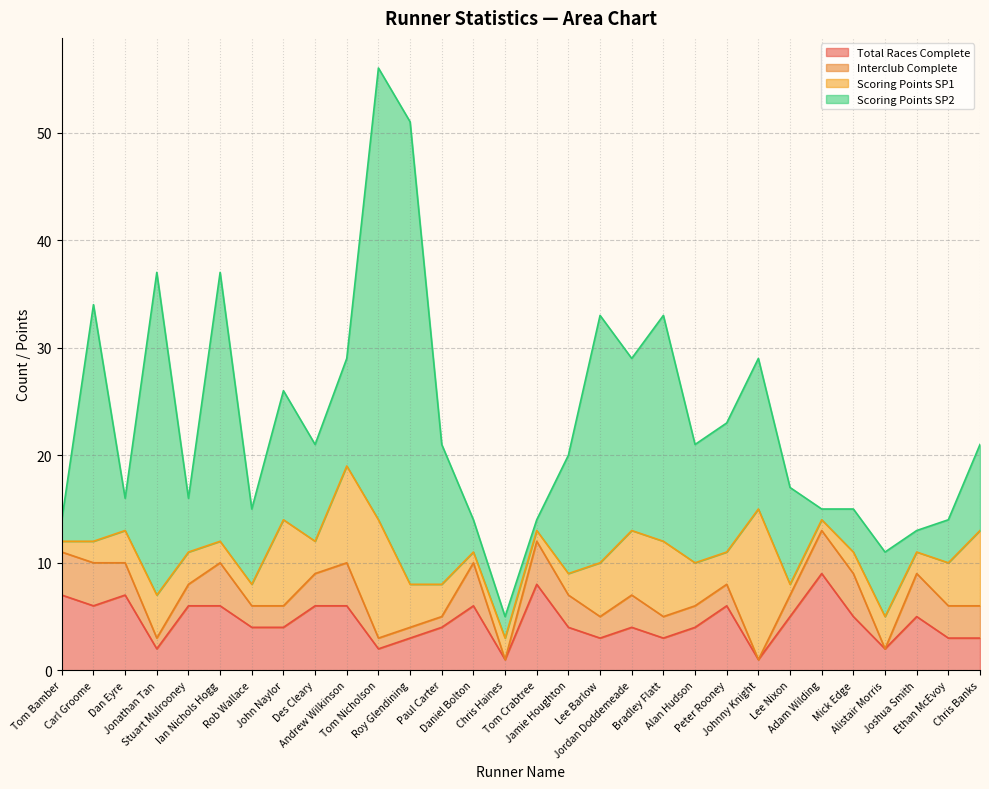

At how many categories does at least one series exceed 16?

7